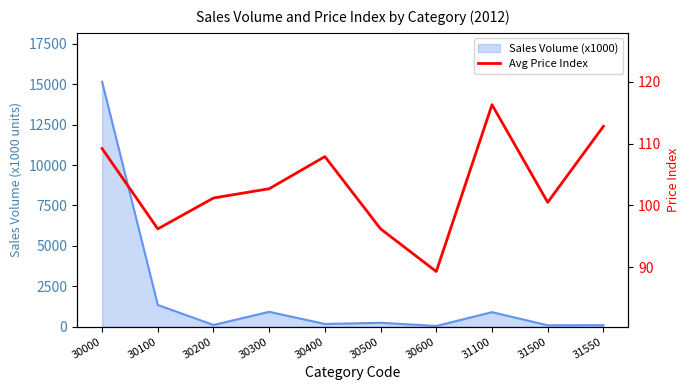

At which category does the data reach its first local peak?

30400